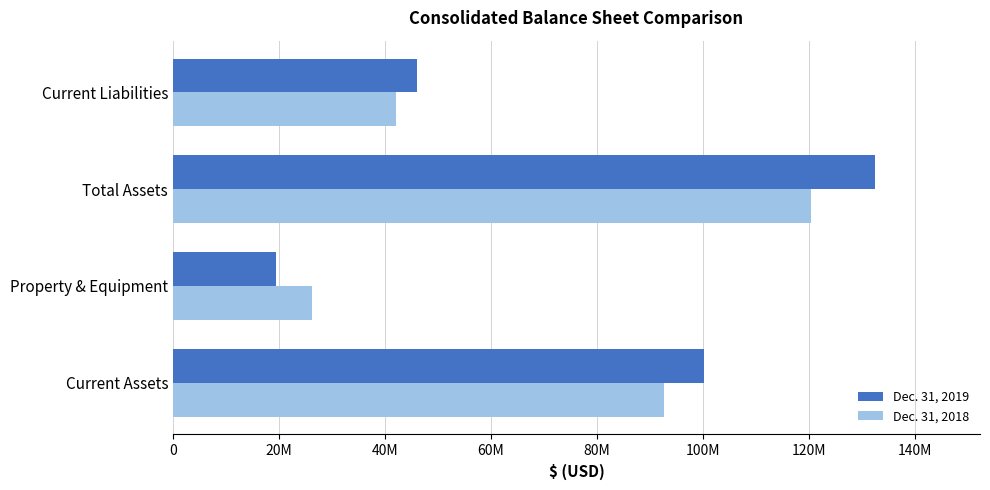

What is the value of the Dec. 31, 2019 bar at the 4th from the left?

45993000